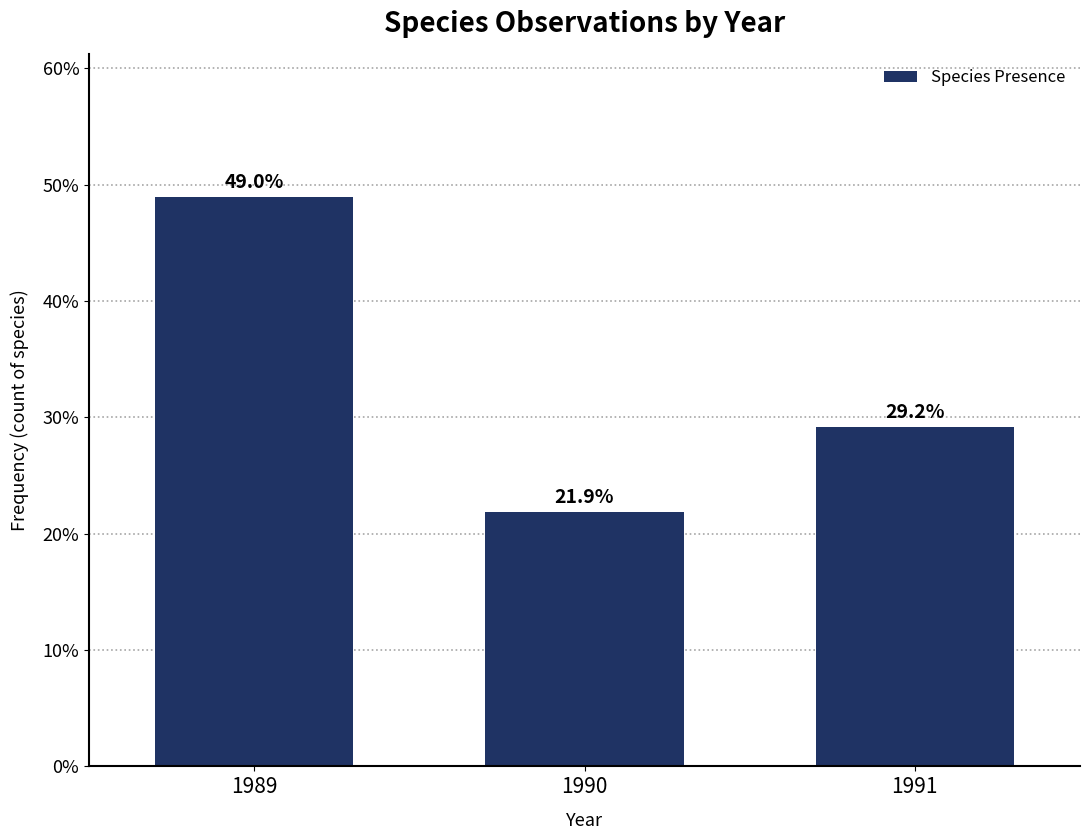

Reading left to right, transcribe all the data shown in this chart.

1989=49.0	1990=21.9	1991=29.2